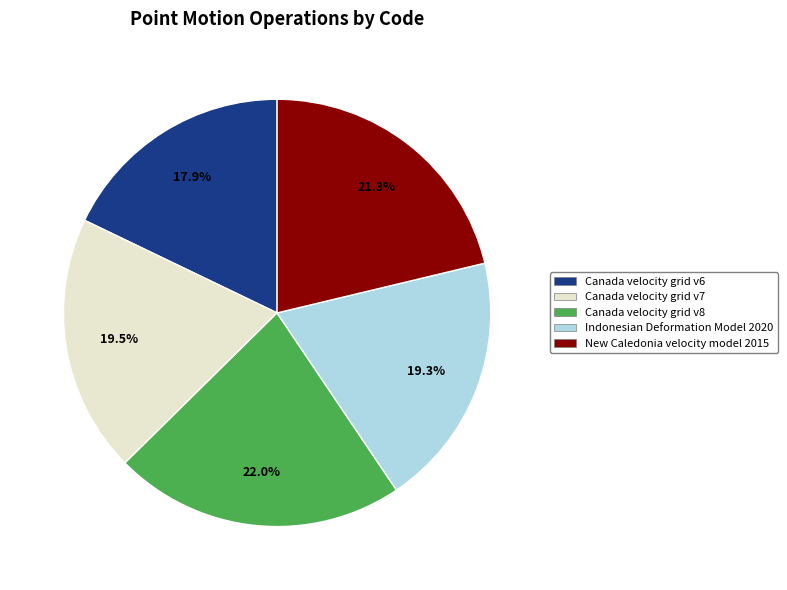

How many segments does this pie chart have?

5